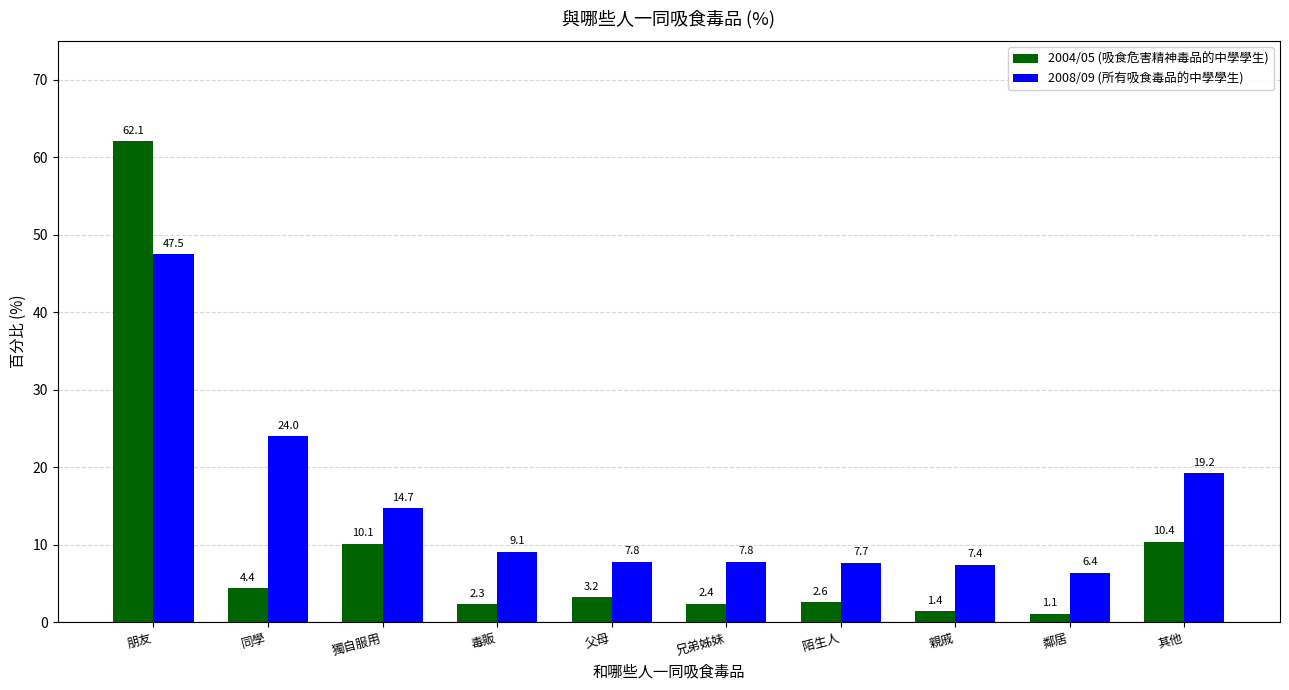

Rank the series by their maximum value, from lowest to highest.

2008/09 (所有吸食毒品的中學學生), 2004/05 (吸食危害精神毒品的中學學生)